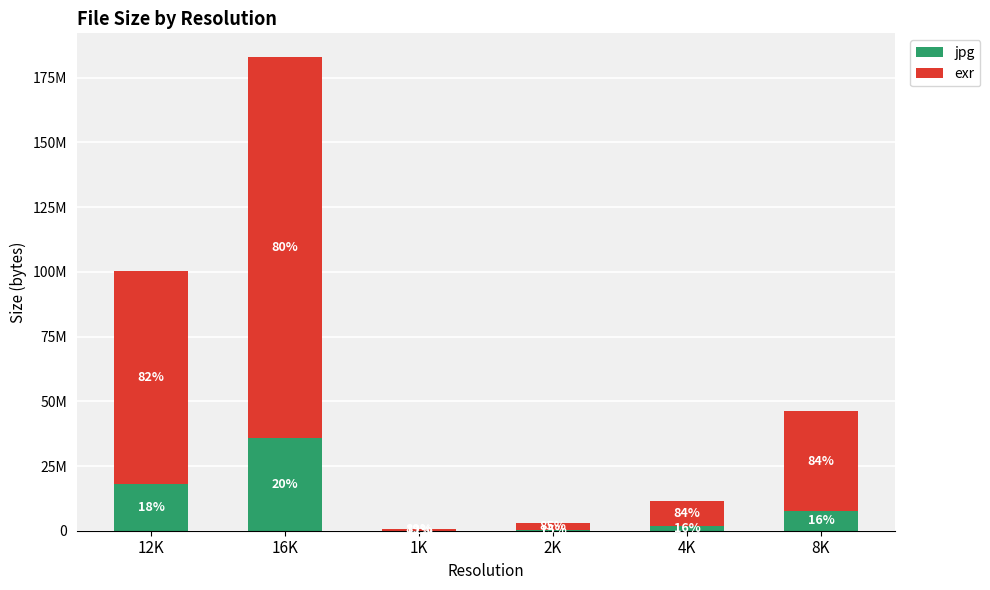

Is it true that exr equals 65987957 at 8K?

False